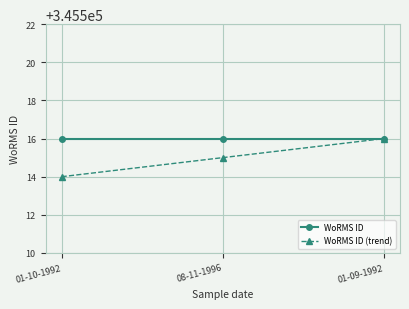

What is the difference between the highest and lowest values at 01-10-1992?

2